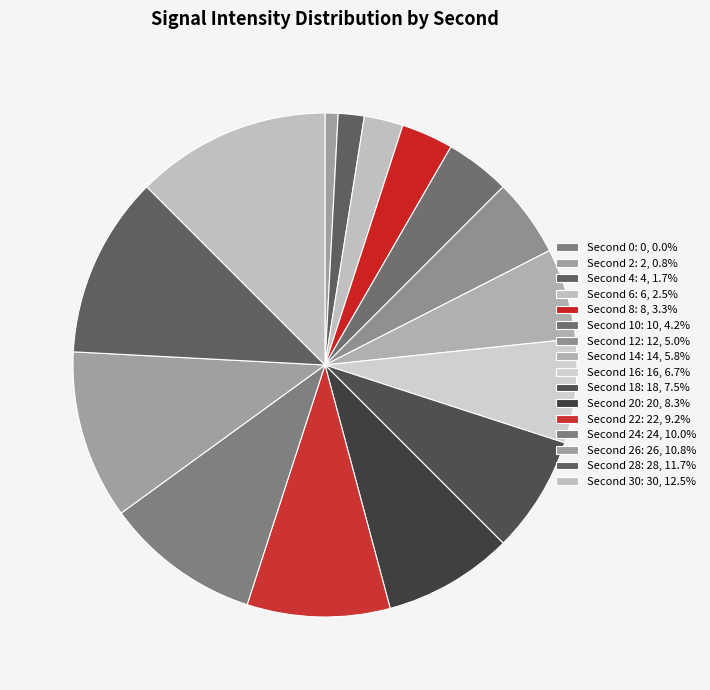

Does any single category account for the majority?

No